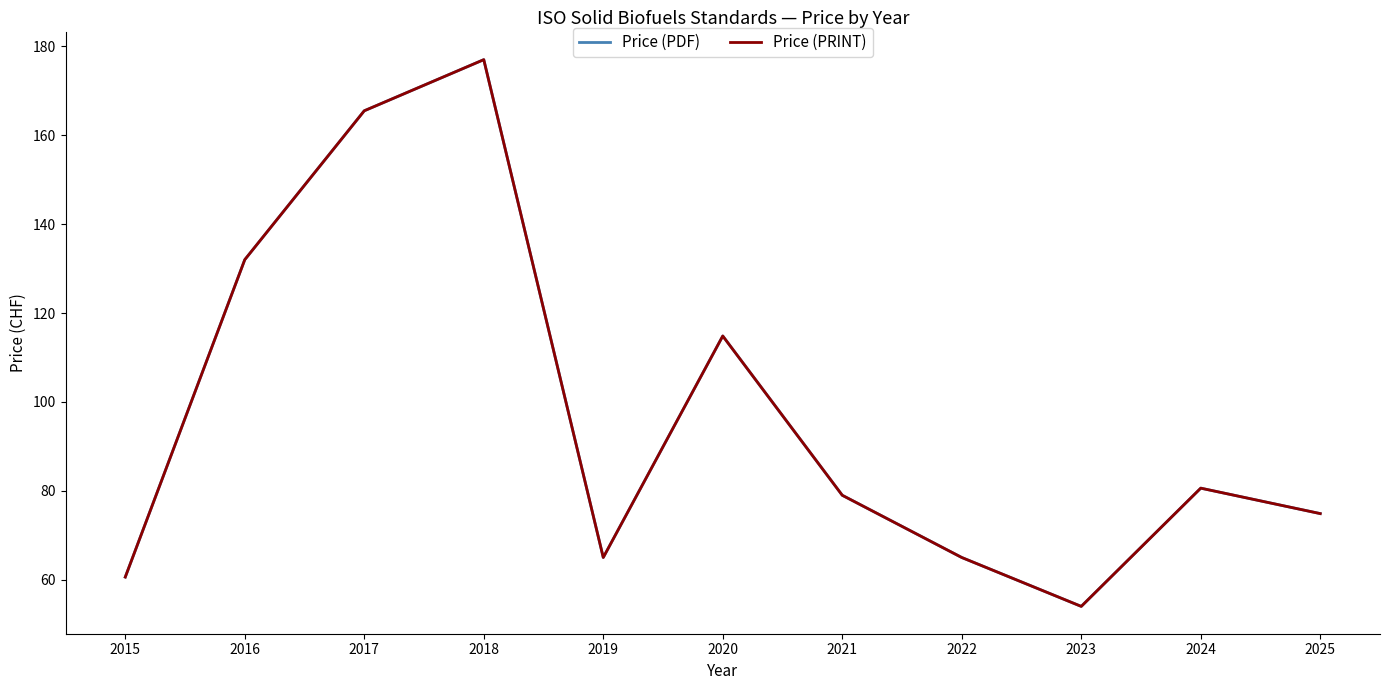

Which series has the largest total across all categories?

Price (PDF)